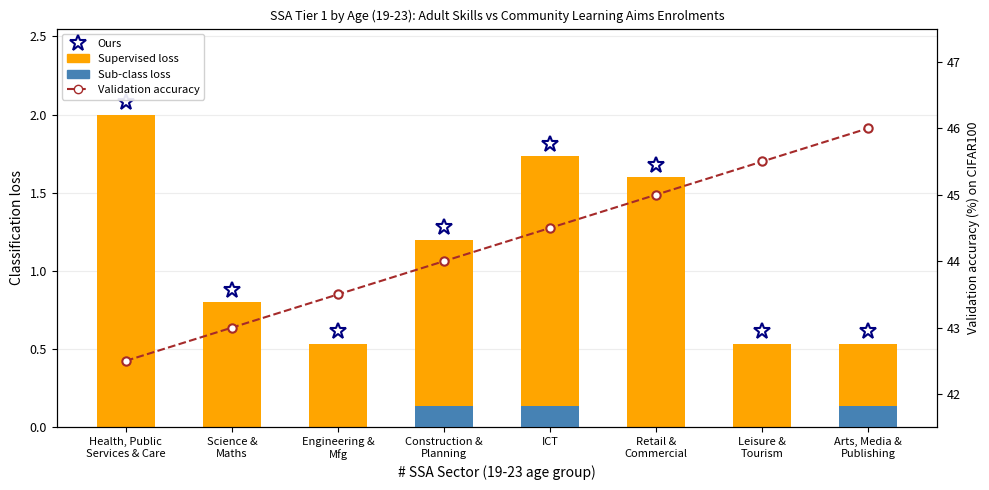

Which category has the lowest value in the Validation accuracy series?

Health, Public
Services & Care